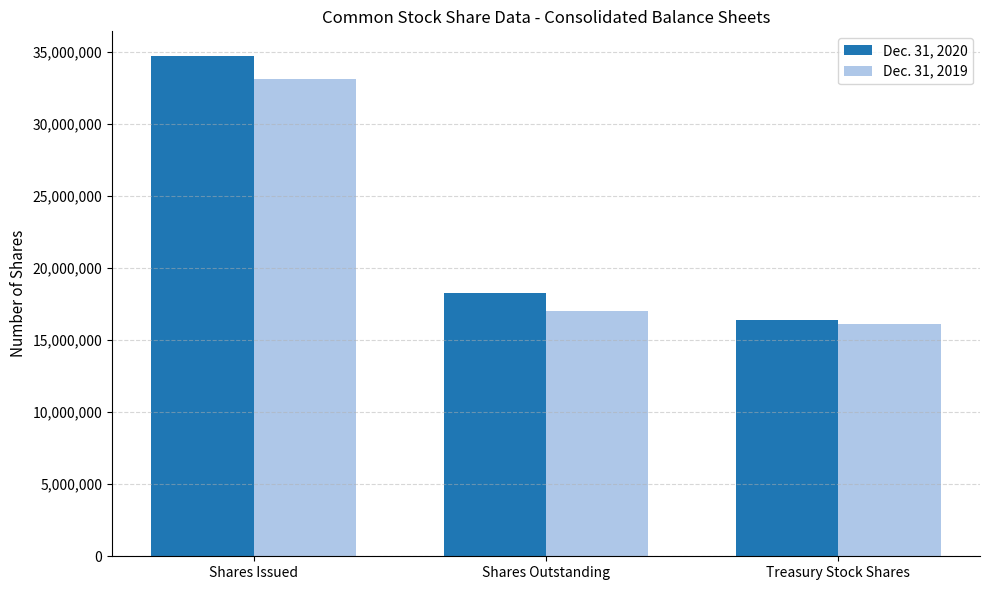

Reading left to right, what are all the values shown in this chart?

Dec. 31, 2020: 34707000	18306000	16401000
Dec. 31, 2019: 33130000	17029000	16101000